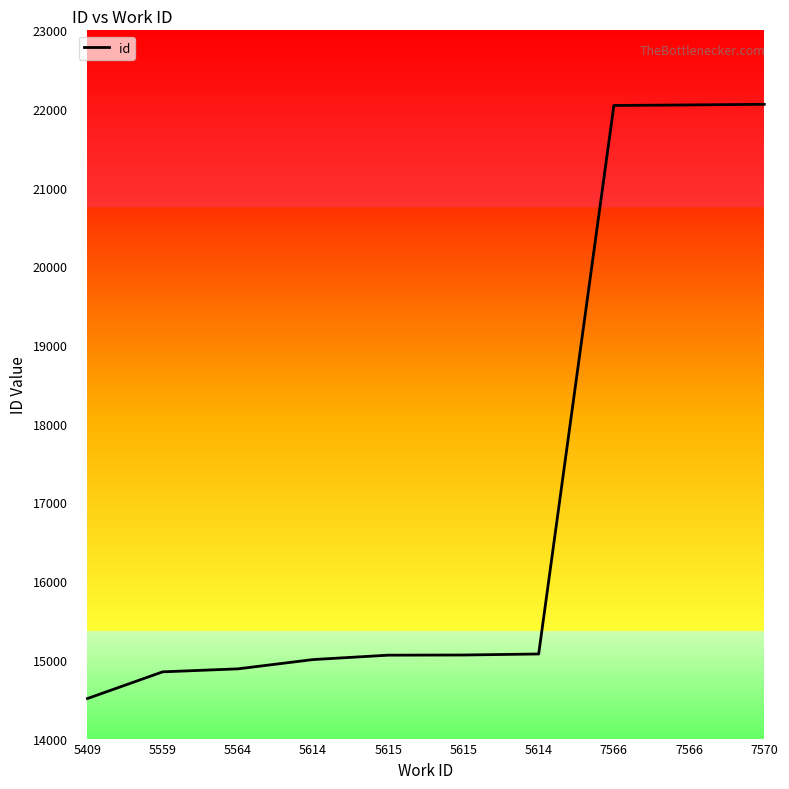

Which category has the highest value across all series?

7570